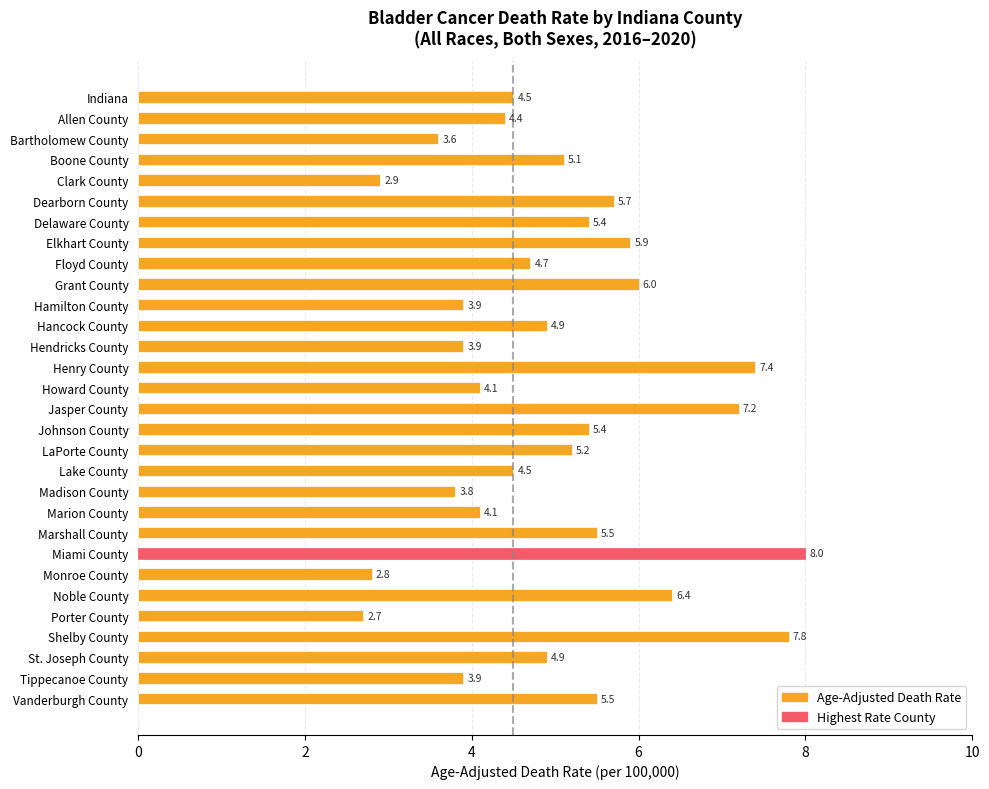

What is the average value?

5.0